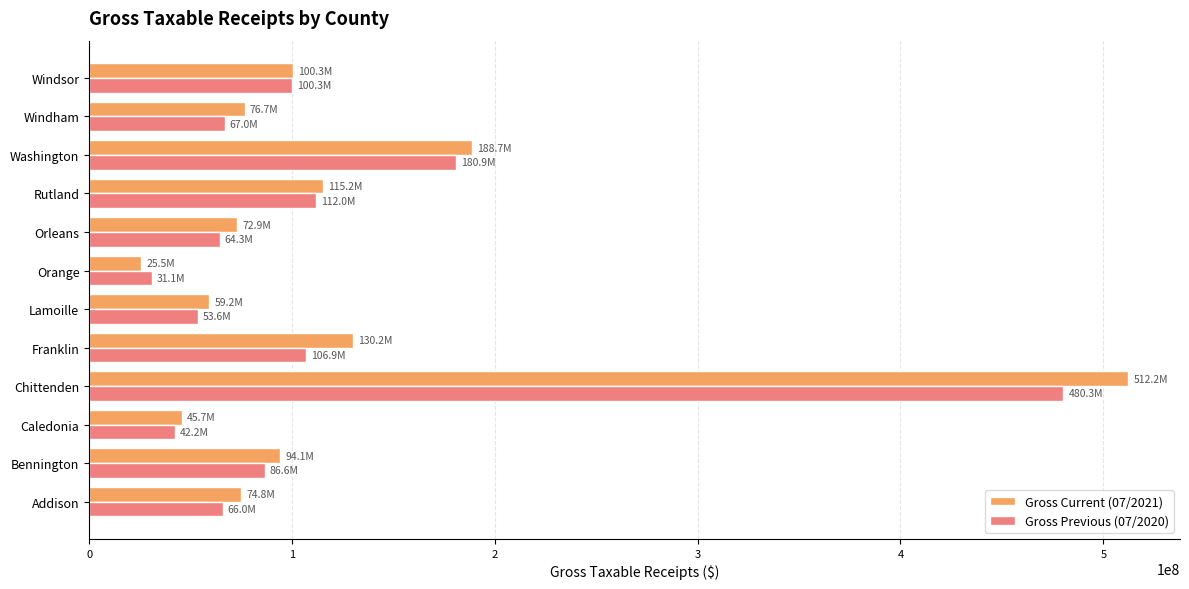

What is the minimum value shown in the chart?

25537497.9